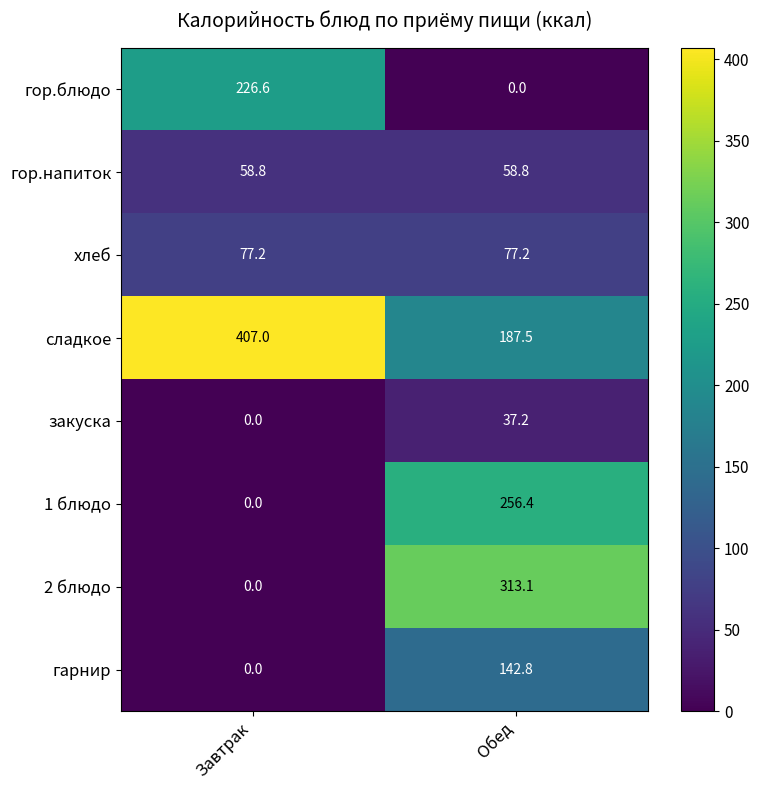

At which category is the sum across all series the highest?

Обед